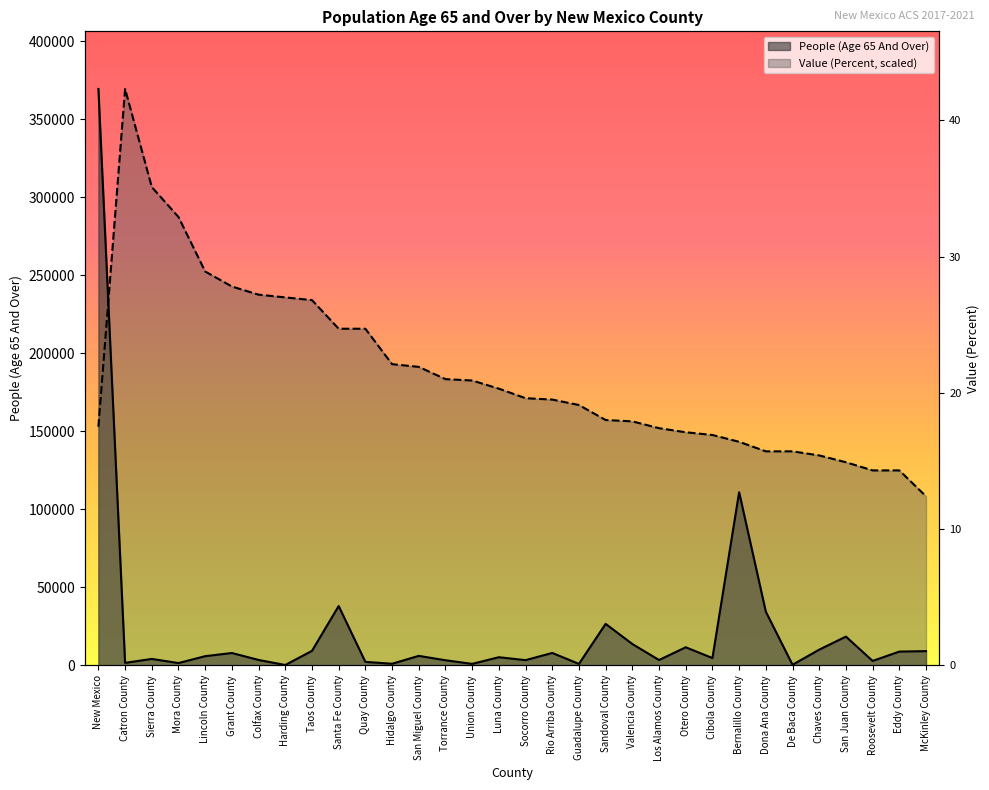

After their last crossing, which series has the higher values: Value (Percent) or People (Age 65 And Over)?

Value (Percent)